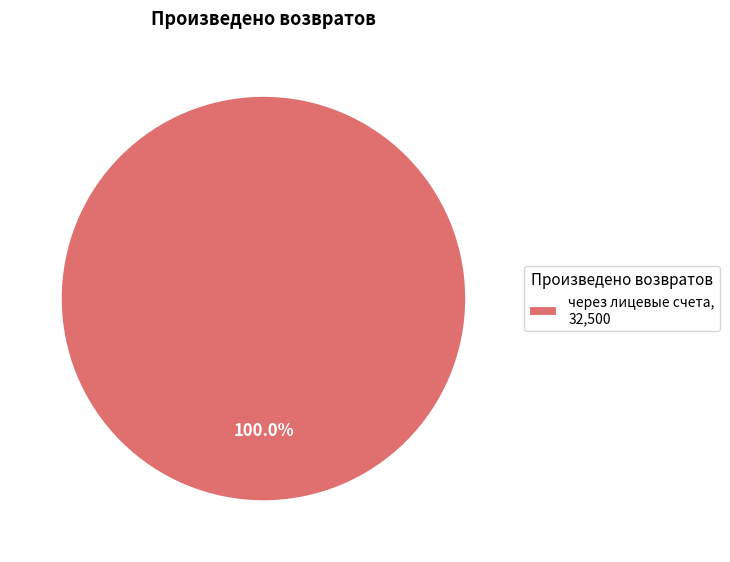

Does any single category account for the majority?

Yes